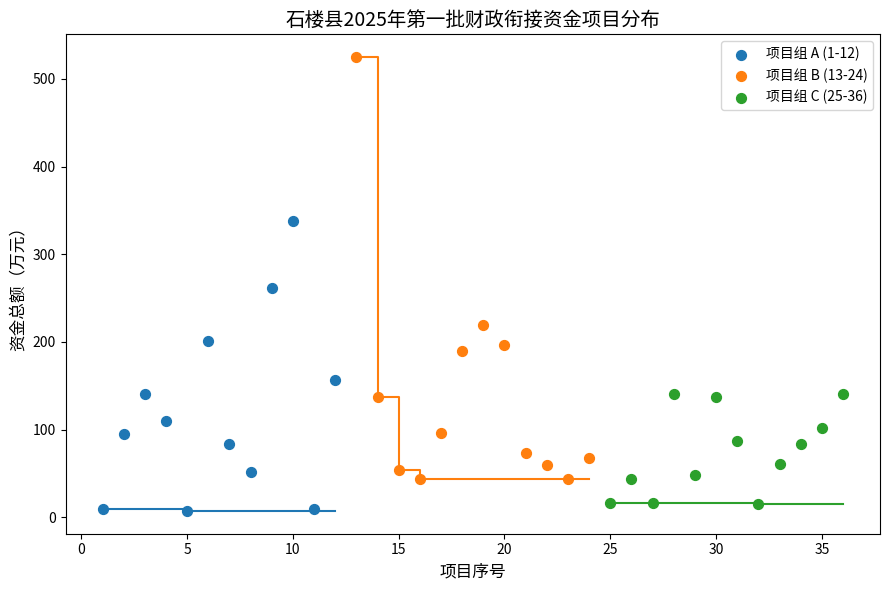

Which series has the largest Y range (max minus min)?

项目组 B (13-24)